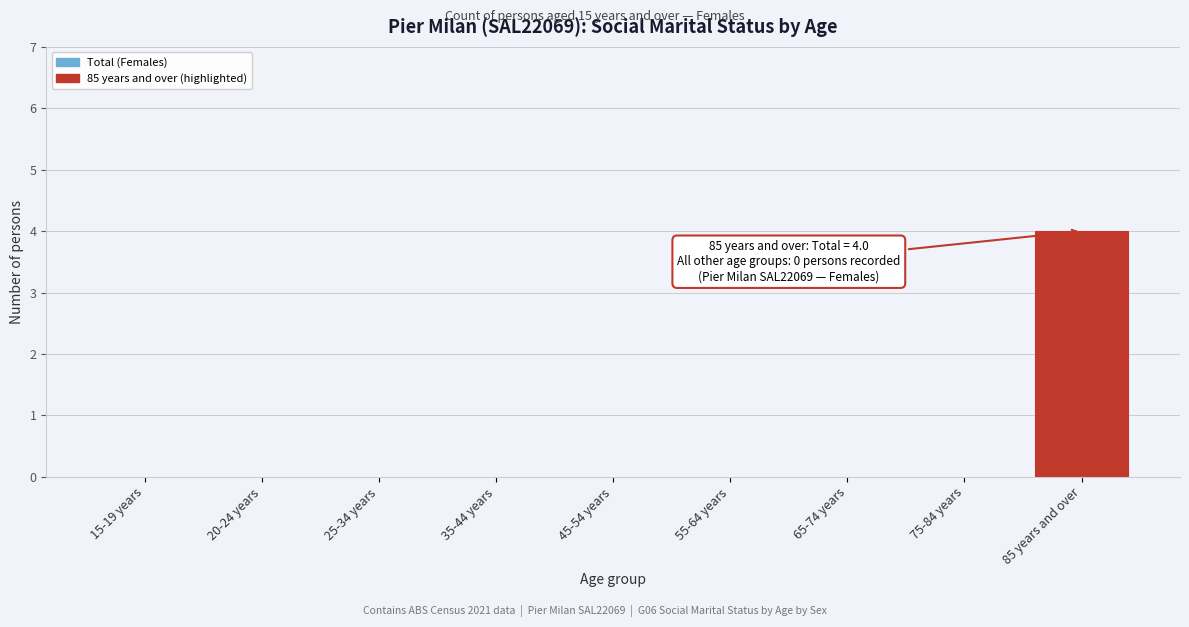

Reading left to right, transcribe all the data shown in this chart.

15-19 years=0	20-24 years=0	25-34 years=0	35-44 years=0	45-54 years=0	55-64 years=0	65-74 years=0	75-84 years=0	85 years and over=4